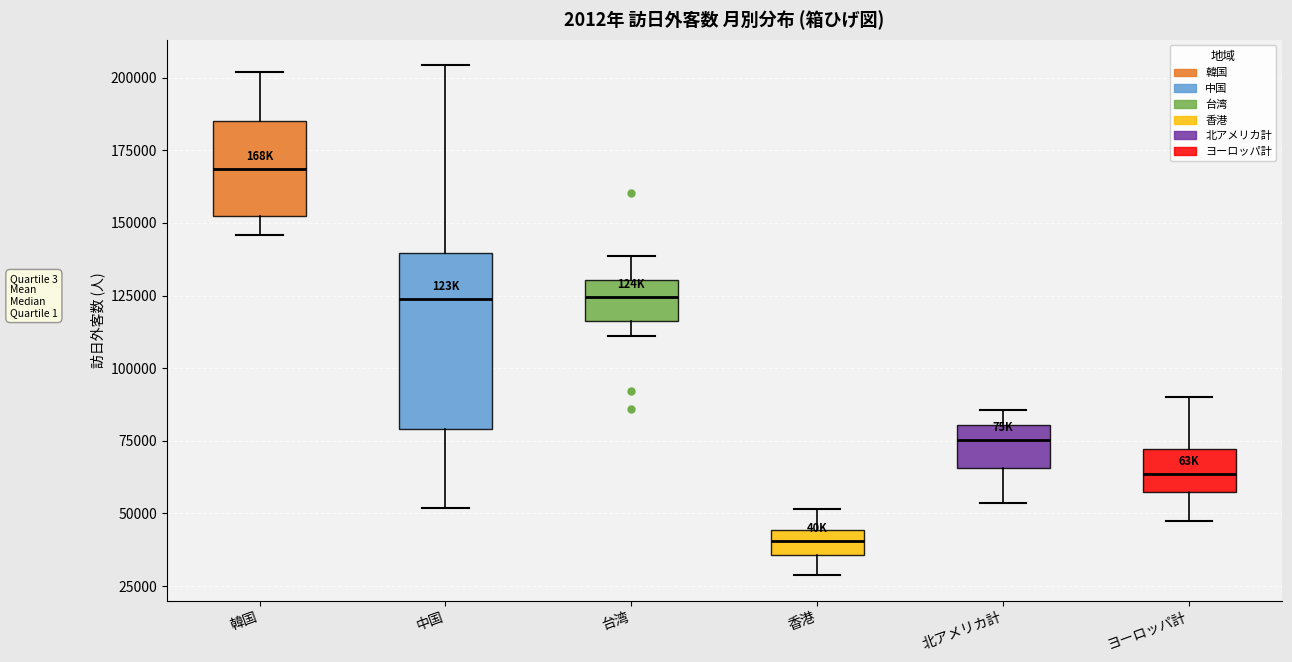

Reading left to right, read every box against the y-axis: the position of its median line, the range the box covers, and the ends of its whiskers. The values are not printed on the chart, so give them approximately, as read against the axis.

韓国: median 170000, box 150000 to 185000, whiskers 145000 to 200000
中国: median 125000, box 80000 to 140000, whiskers 50000 to 205000
台湾: median 125000, box 115000 to 130000, whiskers 110000 to 140000
香港: median 40000, box 35000 to 45000, whiskers 30000 to 50000
北アメリカ計: median 75000, box 65000 to 80000, whiskers 55000 to 85000
ヨーロッパ計: median 65000, box 55000 to 70000, whiskers 45000 to 90000